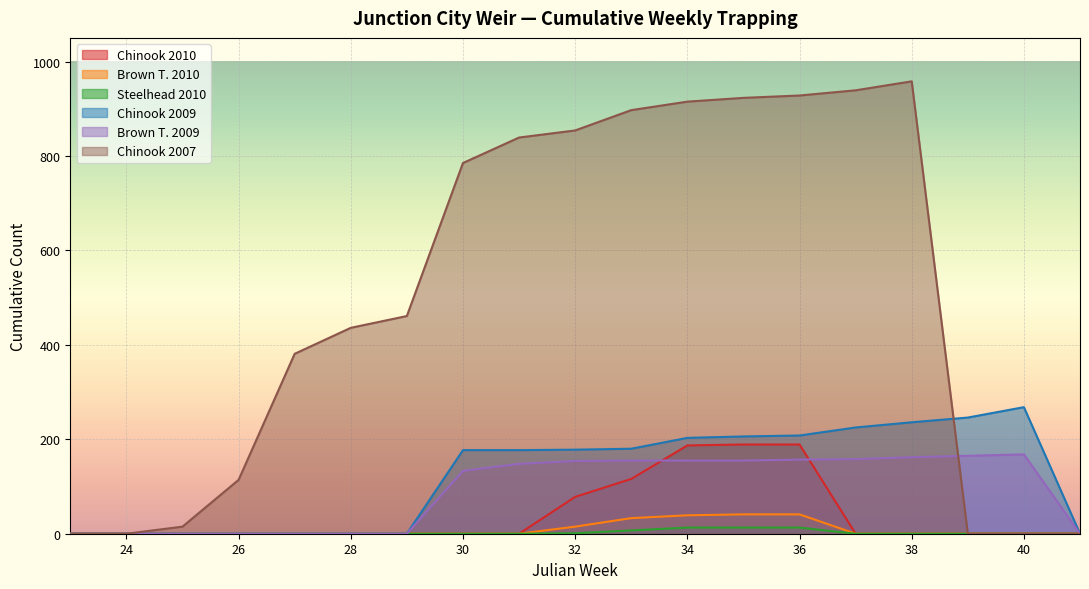

How many Chinook 2010 values are between 0 and 78?

15